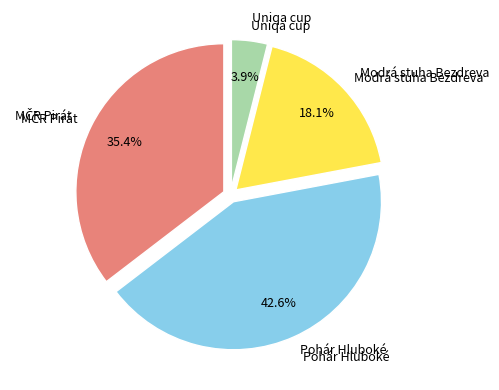

What is the smallest slice in the pie chart?

Uniqa cup